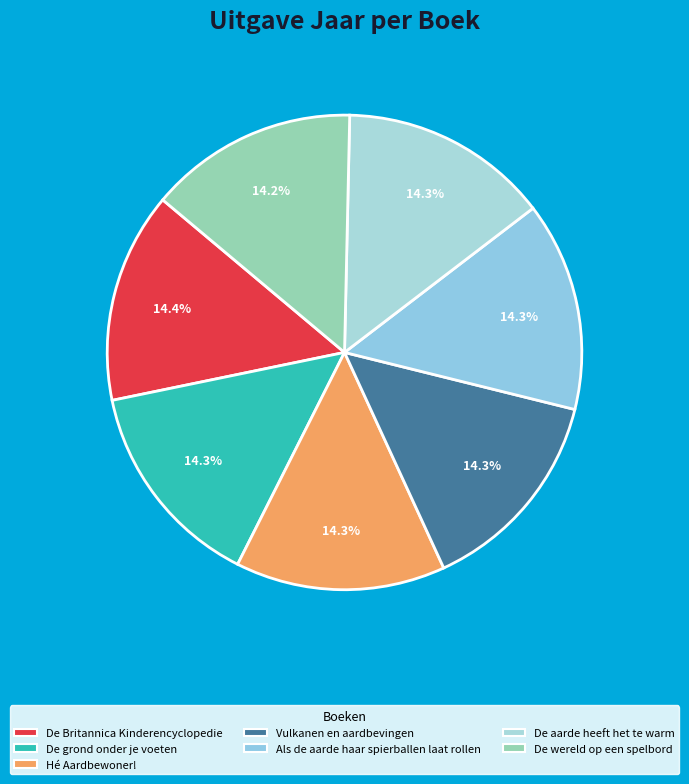

How many segments does this pie chart have?

7